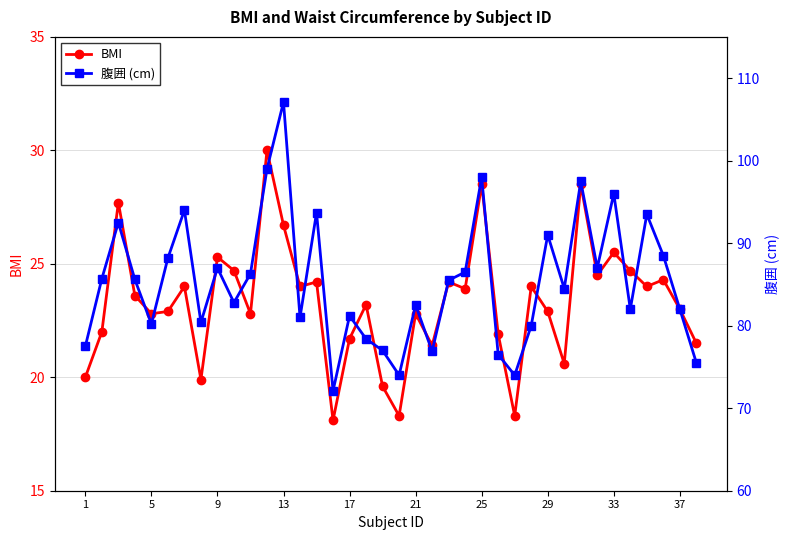

True or false: BMI and 腹囲 (cm) intersect in this chart.

False